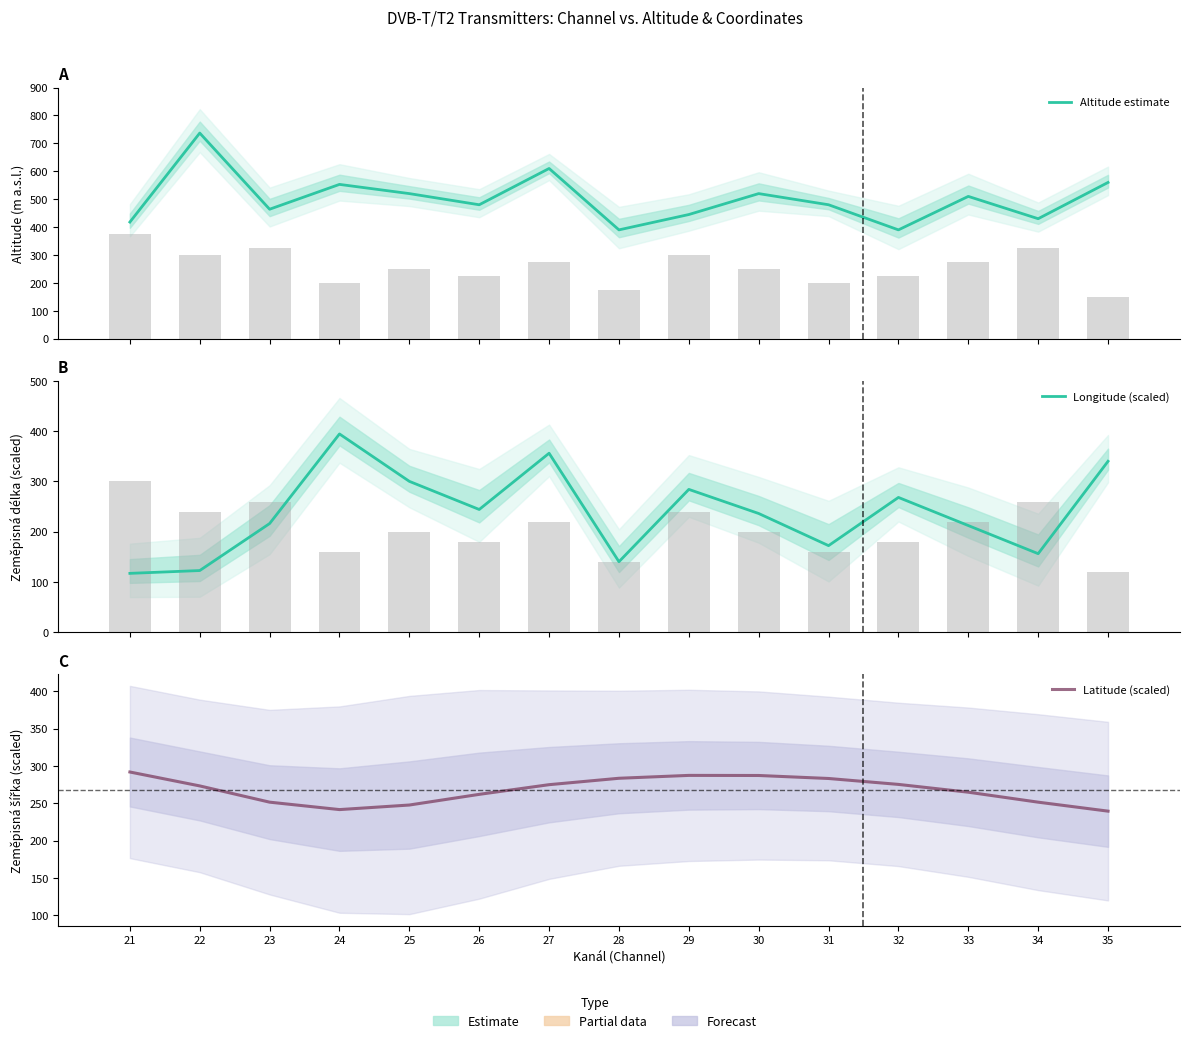

Read the Longitude (scaled) value at 30.

236.2